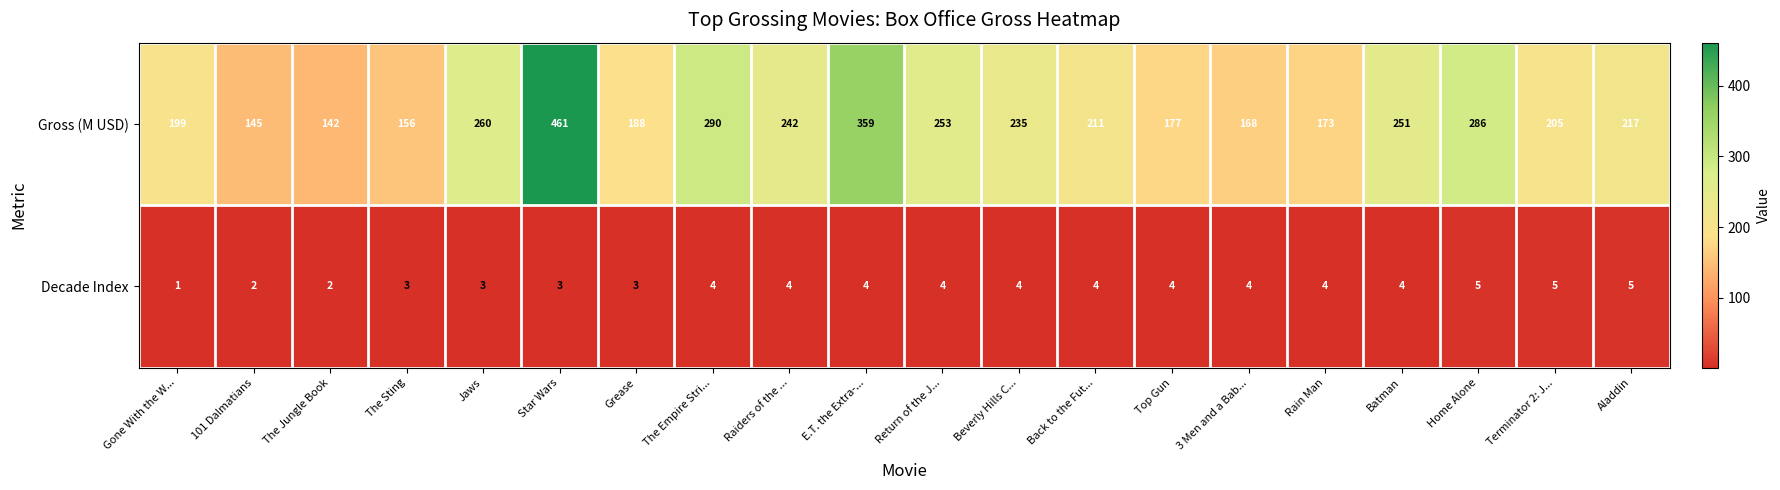

Is it true that Decade Index equals 3 at Return of the J...?

False